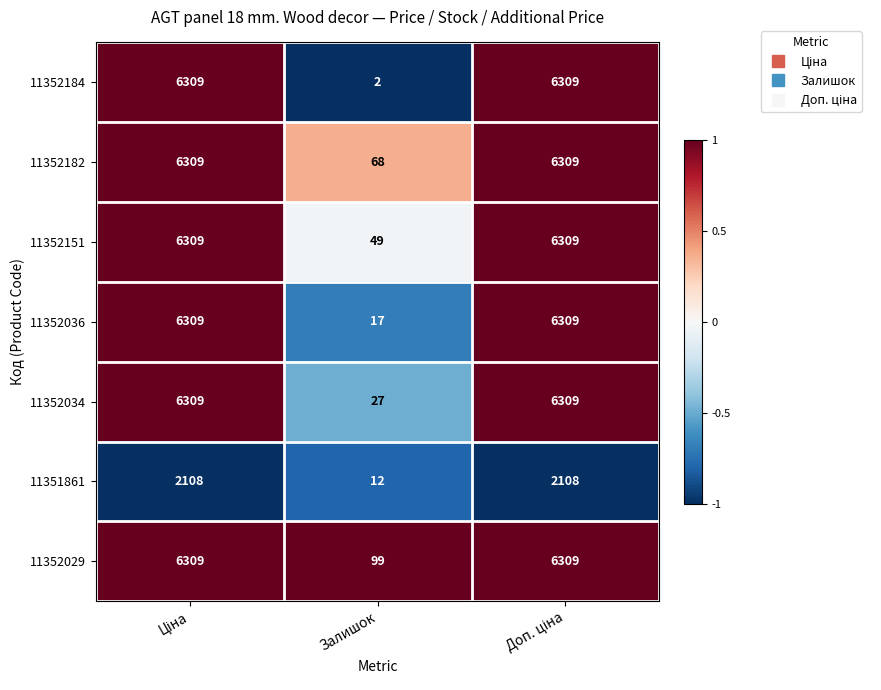

Which series has the largest total across all categories?

11352029